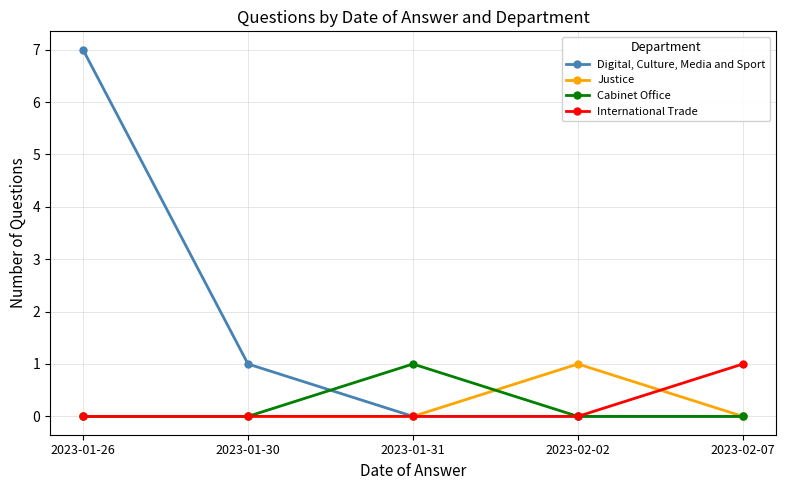

In Cabinet Office, how many points are higher than both neighbors (excluding endpoints)?

1